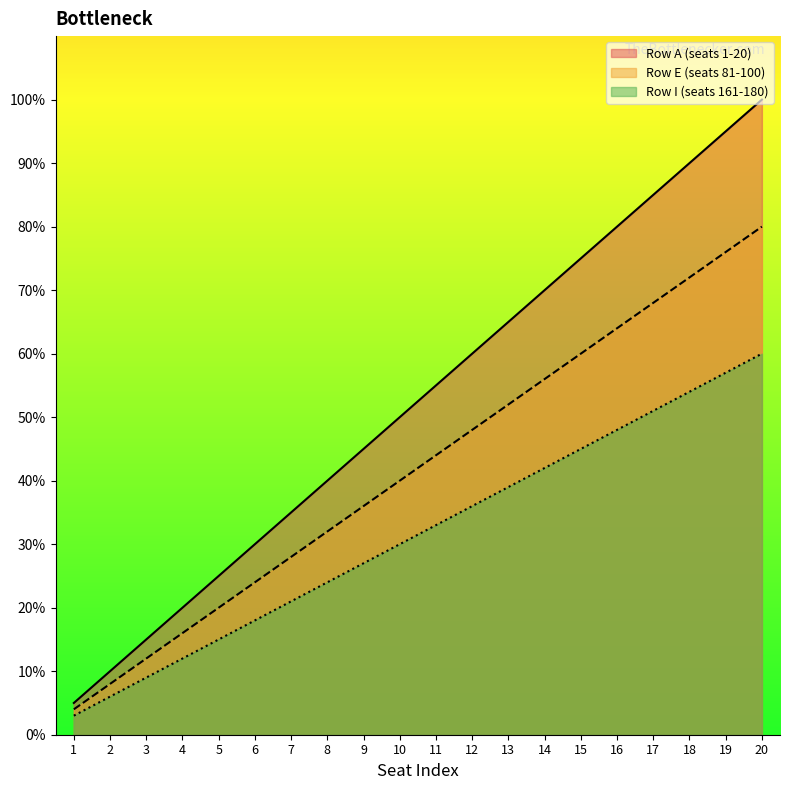

List the series in order of their peak value, highest first.

Row A (seats 1-20), Row E (seats 81-100), Row I (seats 161-180)